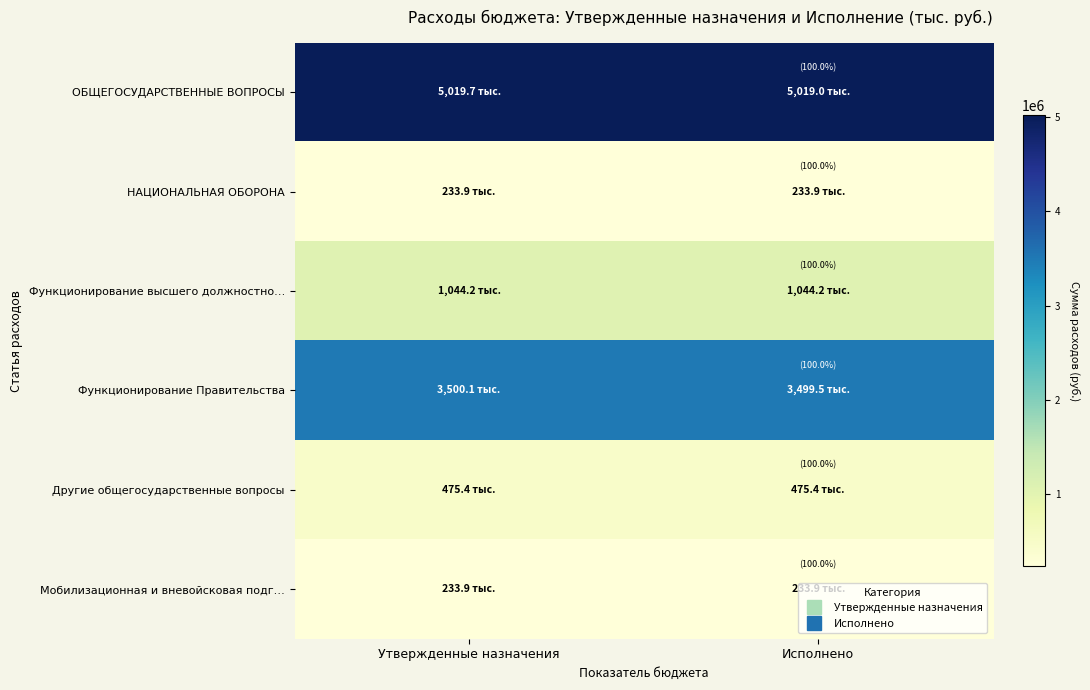

Reading left to right, extract all data points from this chart.

ОБЩЕГОСУДАРСТВЕННЫЕ ВОПРОСЫ: Утвержденные назначения=5019662.2	Исполнено=5019047.9
НАЦИОНАЛЬНАЯ ОБОРОНА: Утвержденные назначения=233900.0	Исполнено=233900.0
Функционирование высшего должностно…: Утвержденные назначения=1044181.8	Исполнено=1044181.8
Функционирование Правительства: Утвержденные назначения=3500091.3	Исполнено=3499477.0
Другие общегосударственные вопросы: Утвержденные назначения=475389.2	Исполнено=475389.2
Мобилизационная и вневойсковая подг…: Утвержденные назначения=233900.0	Исполнено=233900.0